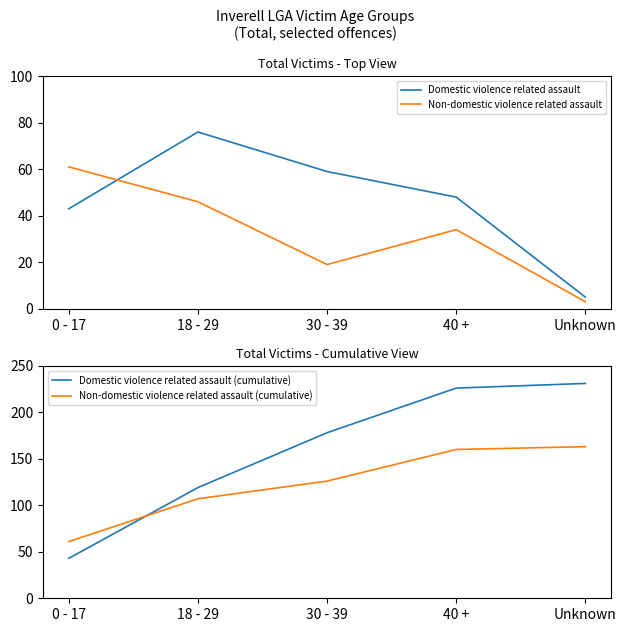

At which category is the sum across all series the highest?

40 +